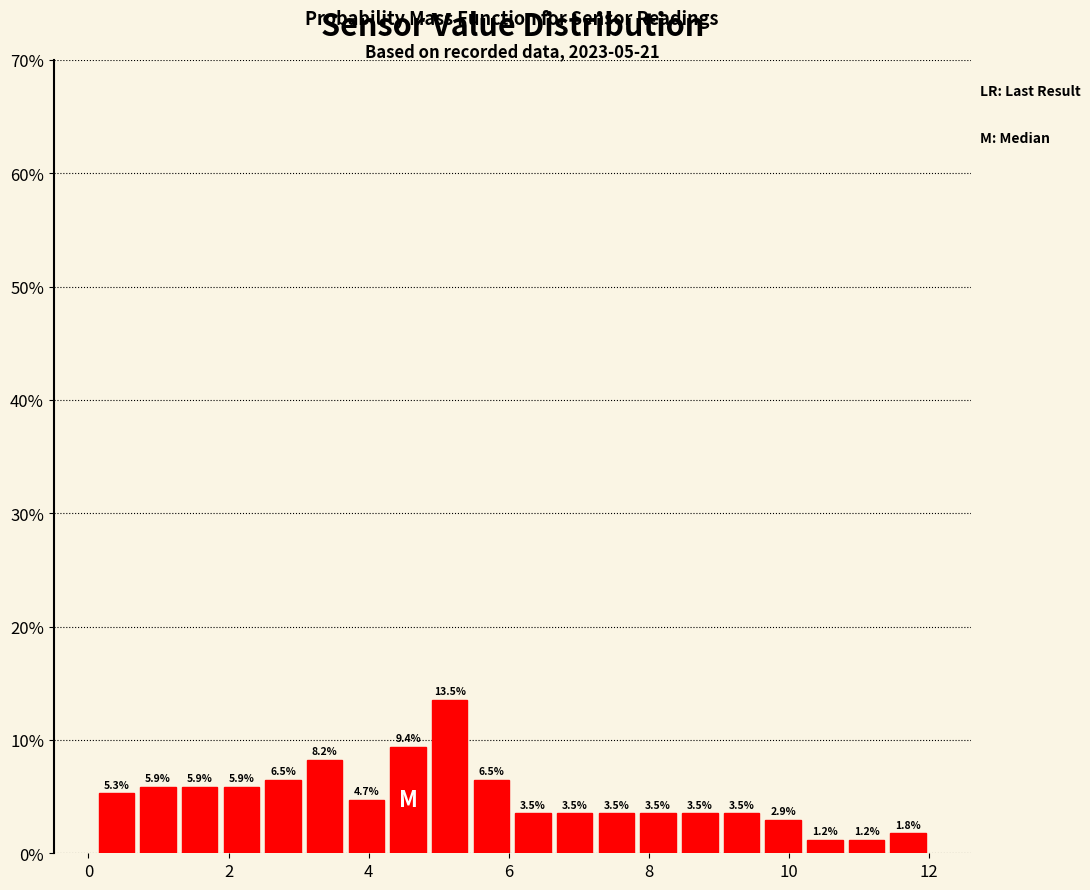

Around what value on the x-axis is the tallest bar? Give the approximate position of its centre, as read against the axis.

5.2